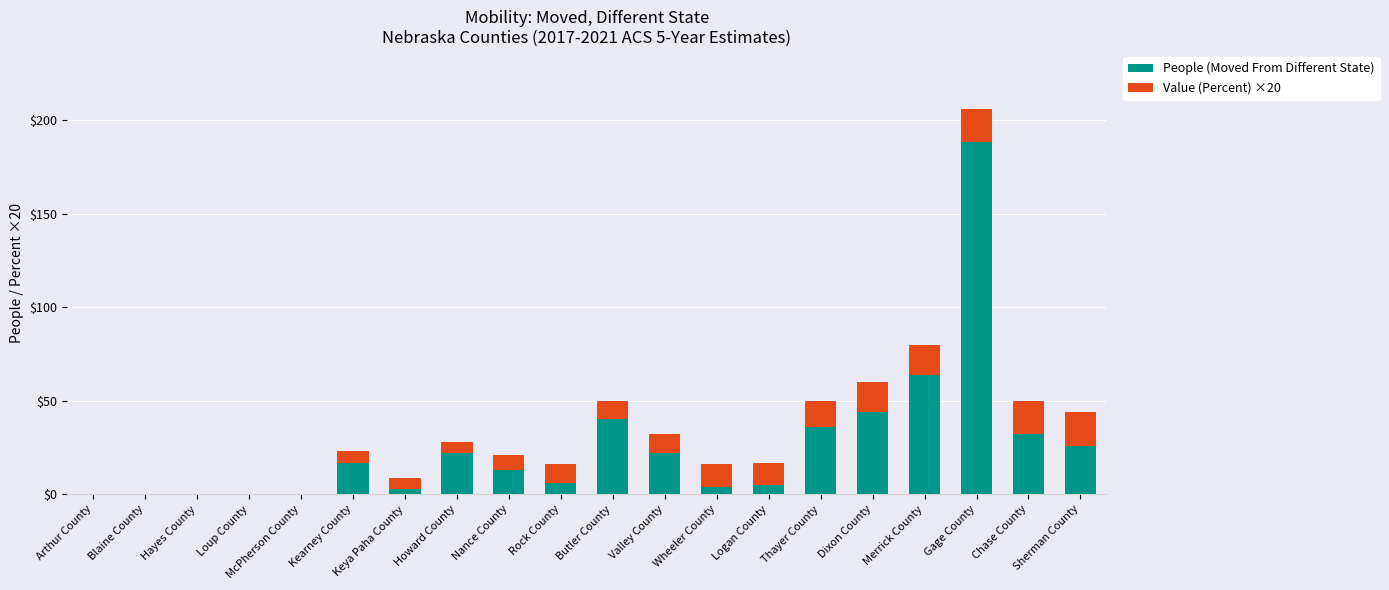

How many data points does each series have?

20